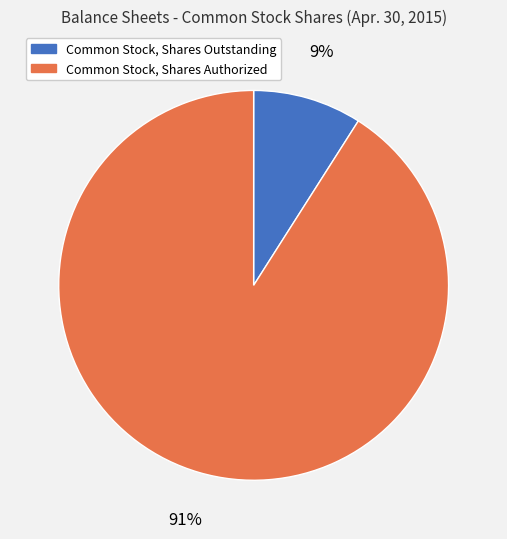

Rank the categories by value from highest to lowest.

Common Stock, Shares Authorized, Common Stock, Shares Outstanding